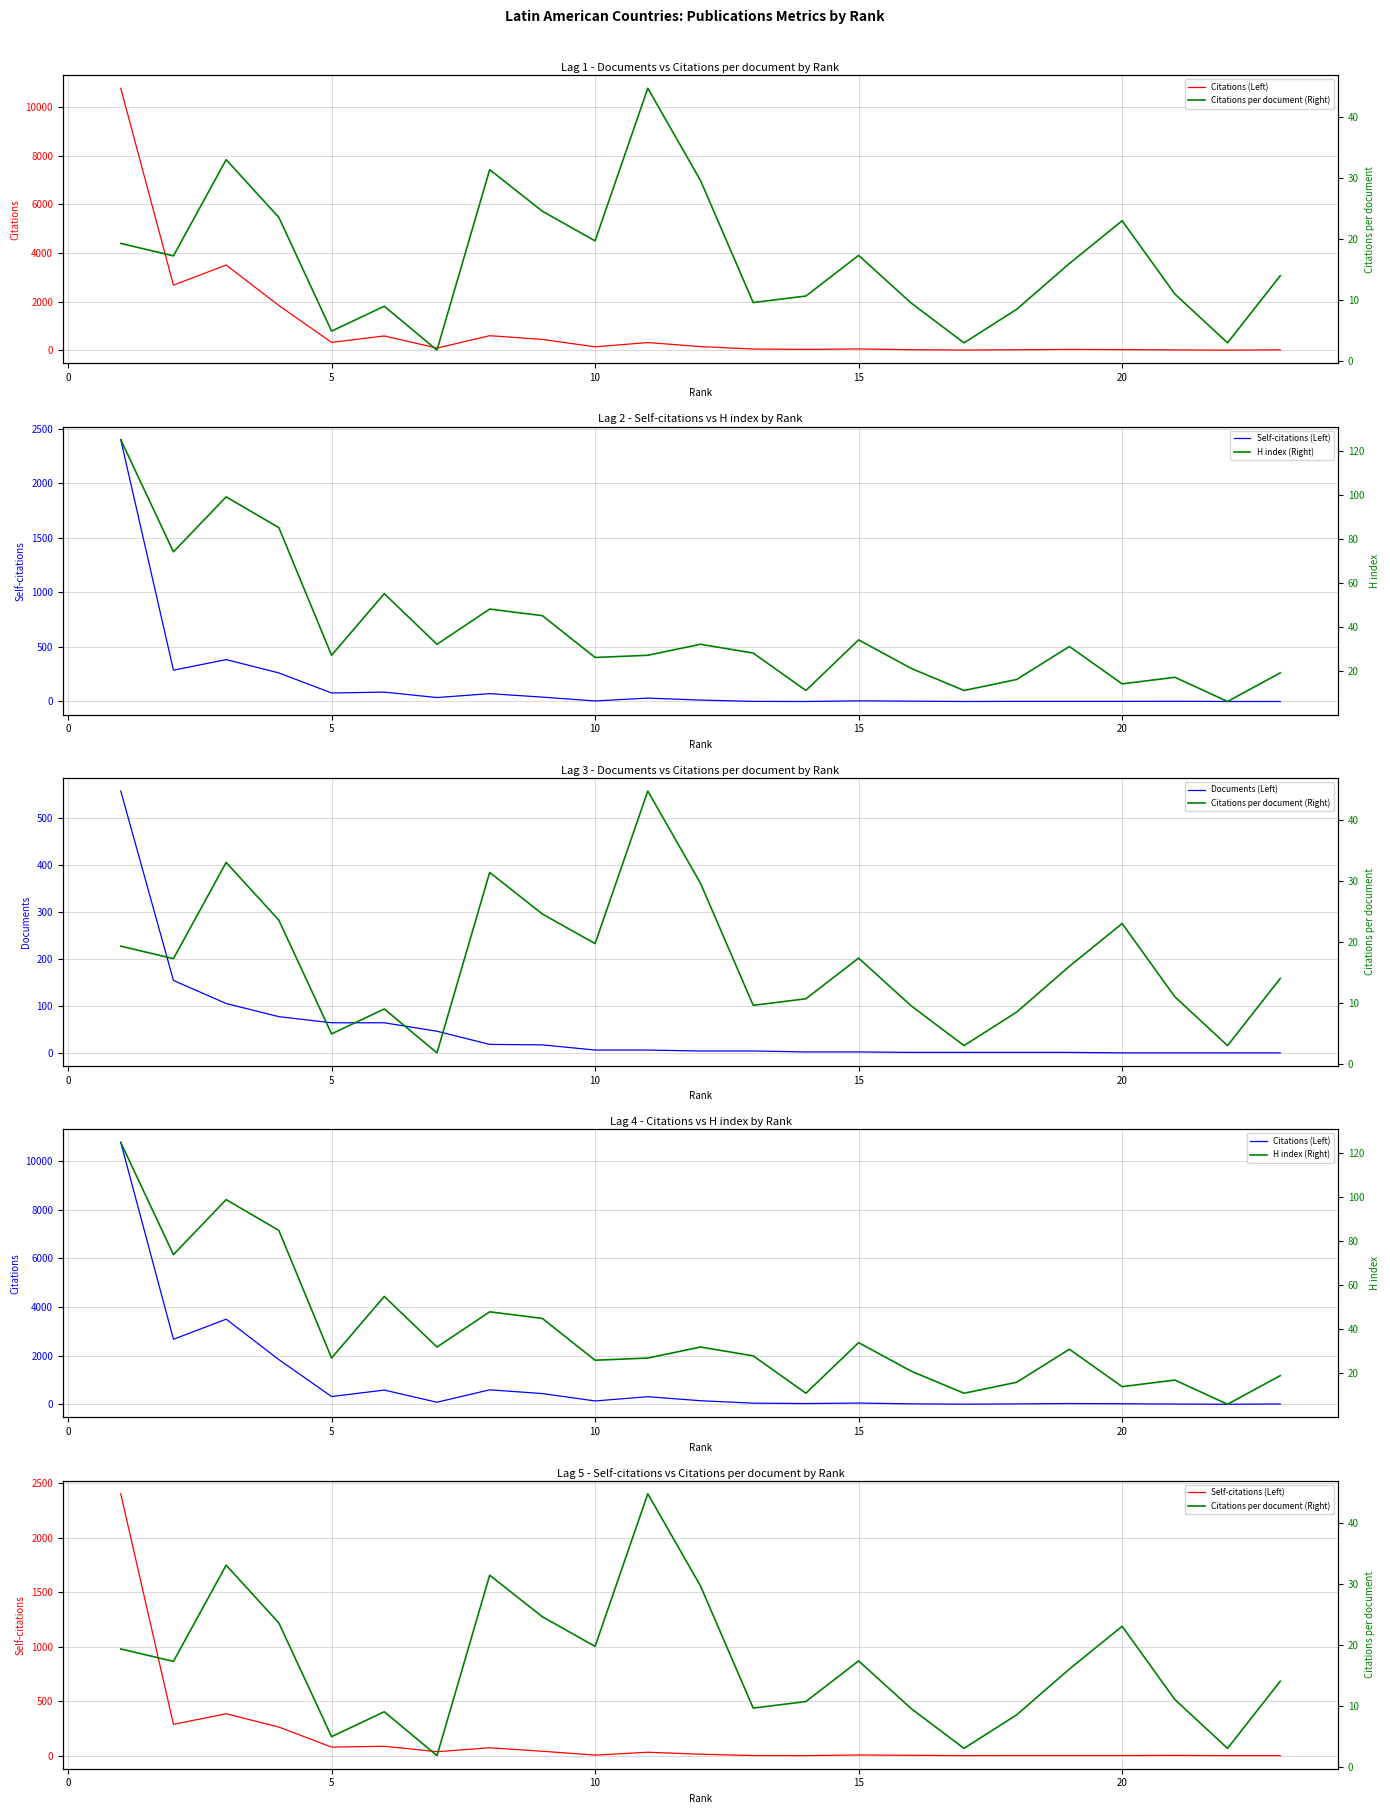

What is the difference between the maximum and second lowest values in the Documents (Left) series?

557